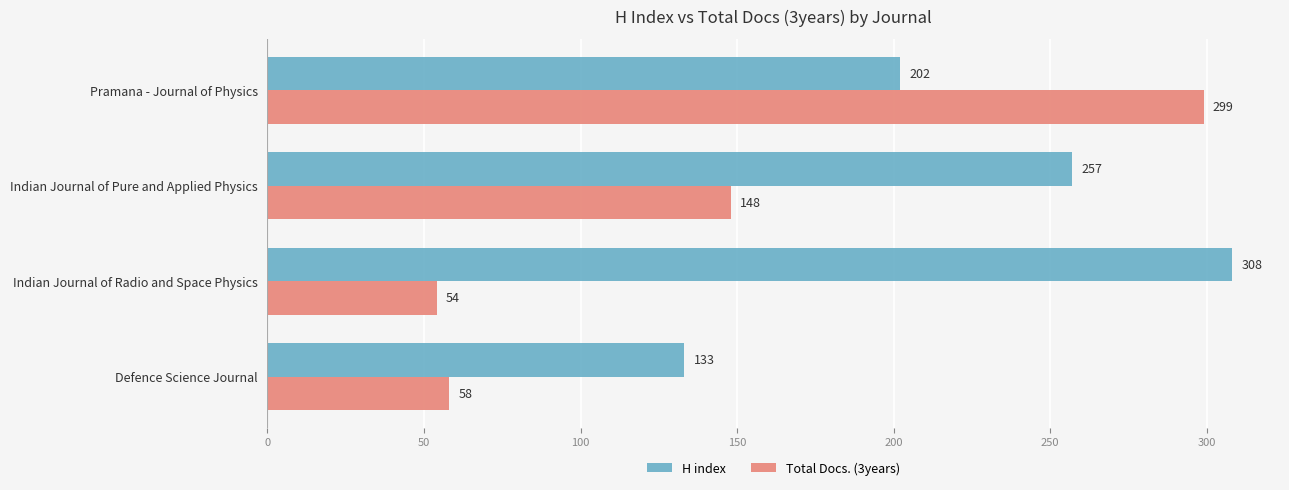

The value of Total Docs. (3years) at Indian Journal of Pure and Applied Physics is 148. True or false?

True